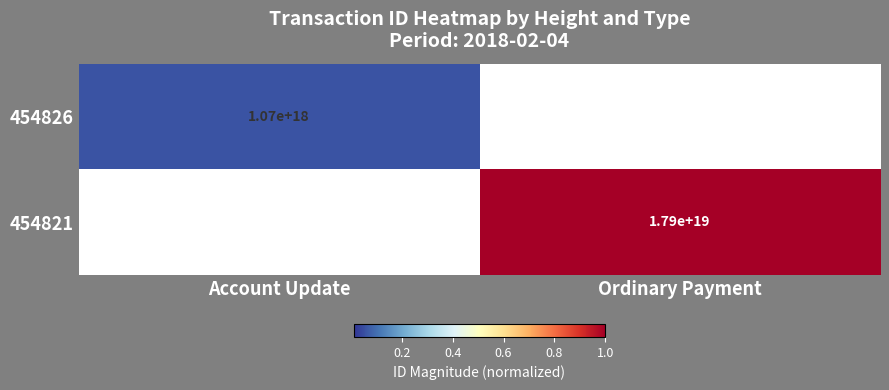

How many data points does each series have?

2